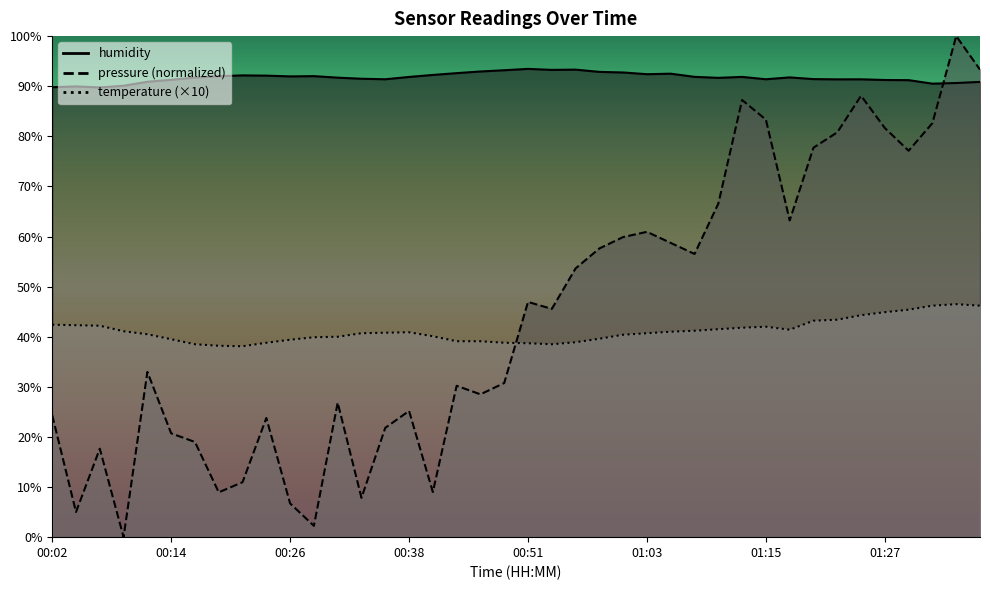

Rank the series at 01:34 from lowest to highest value.

temperature, humidity